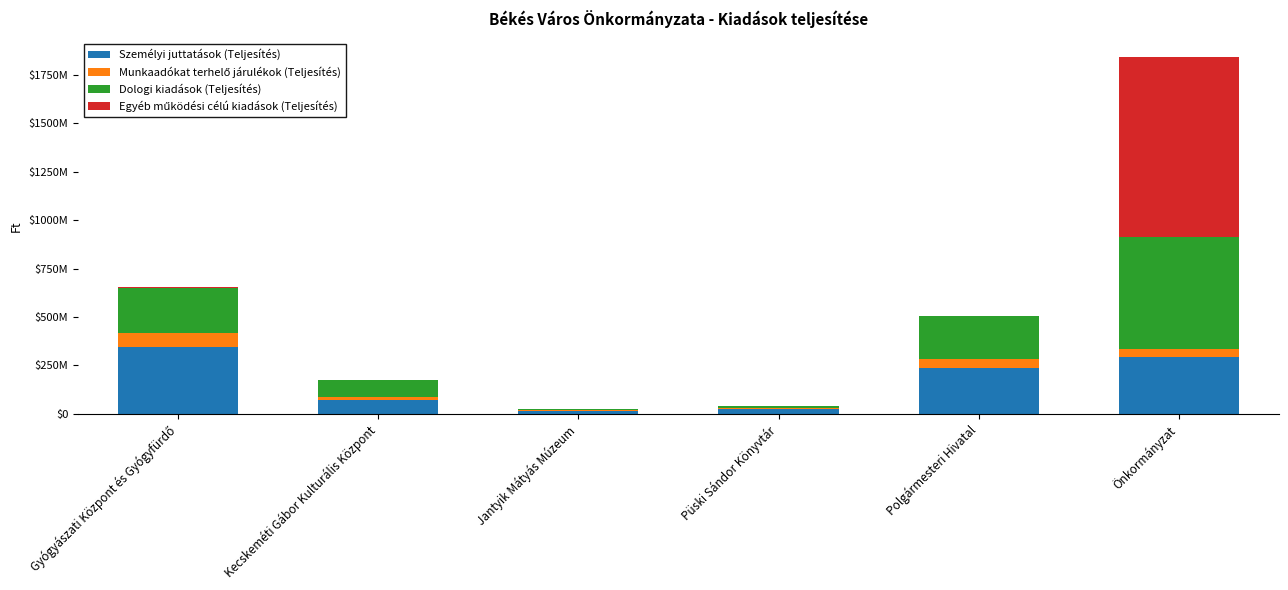

True or false: Egyéb működési célú kiadások (Teljesítés) has a value of 516324 at Polgármesteri Hivatal.

True